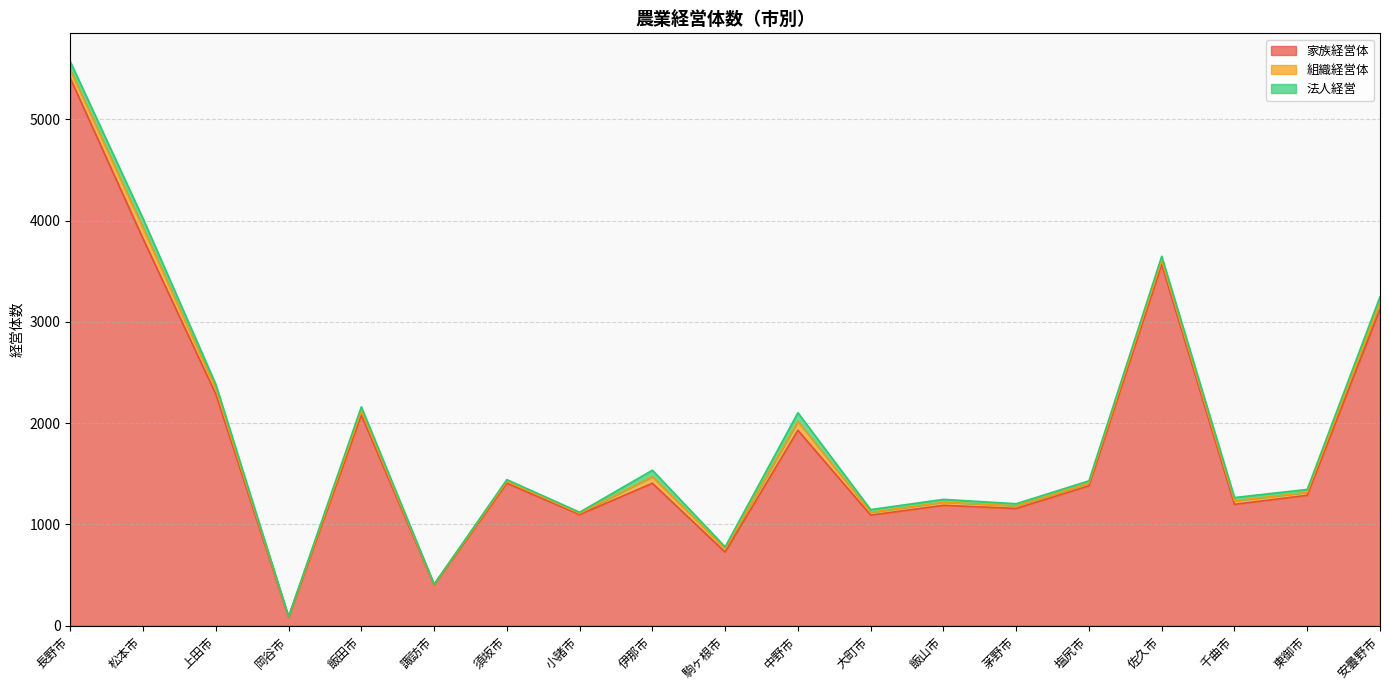

Is the value of 家族経営体 at 茅野市 greater than the value of 組織経営体 at 長野市?

Yes